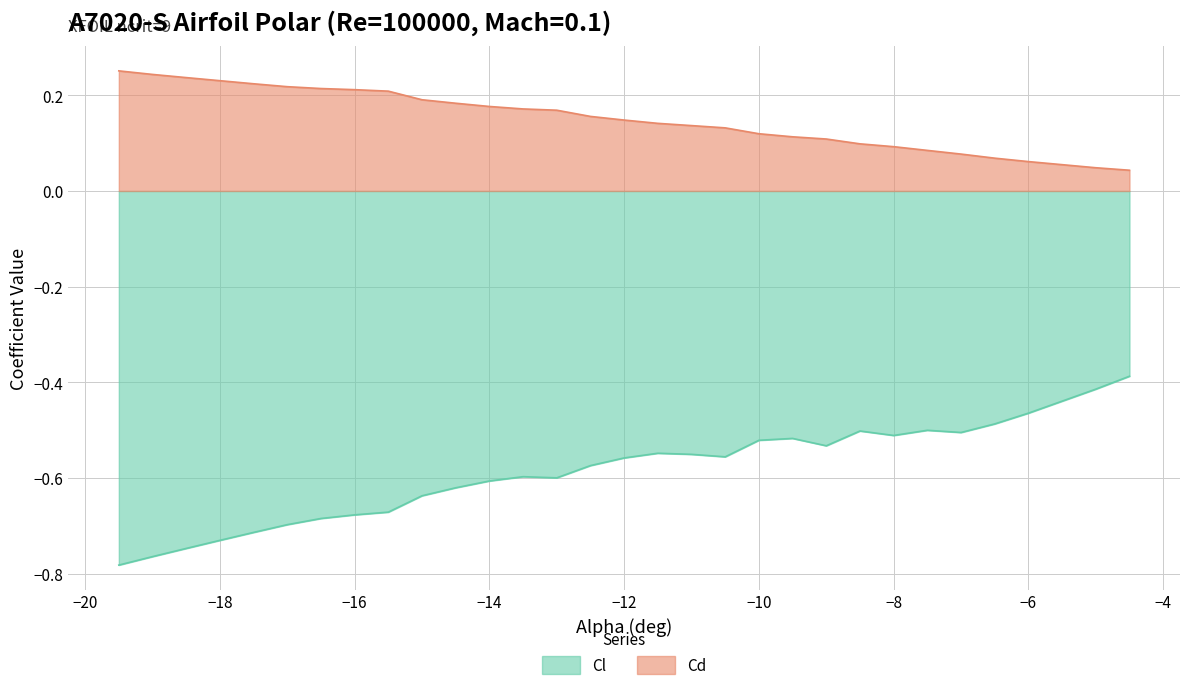

Which series has the largest total across all categories?

Cd